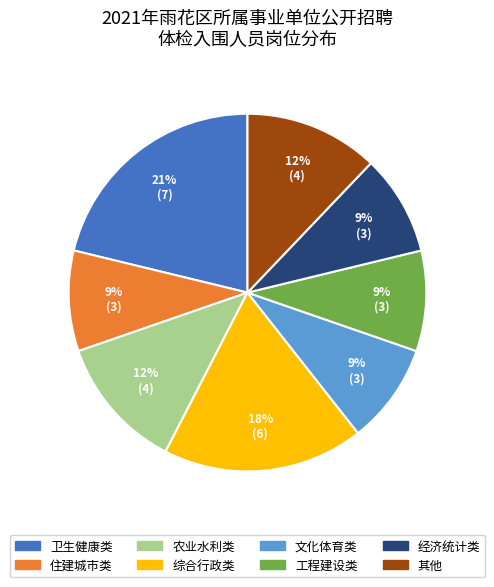

Is there a majority slice in this chart?

No